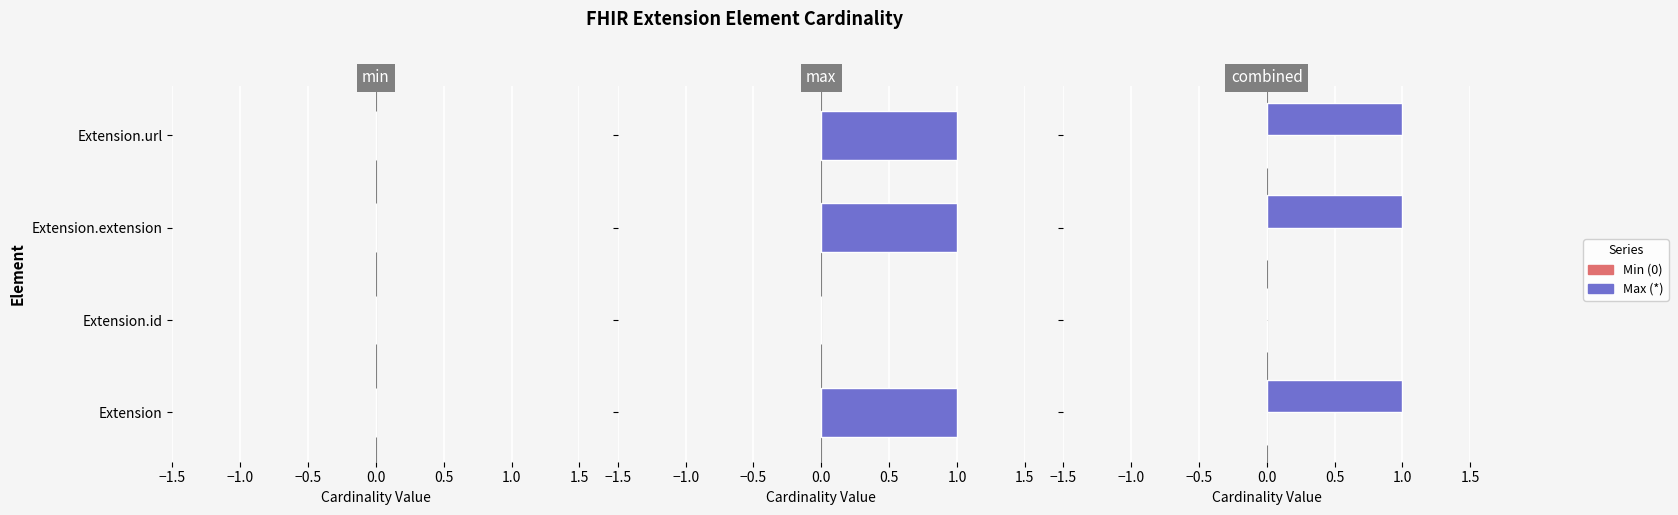

What position from the left is −1.5?

1